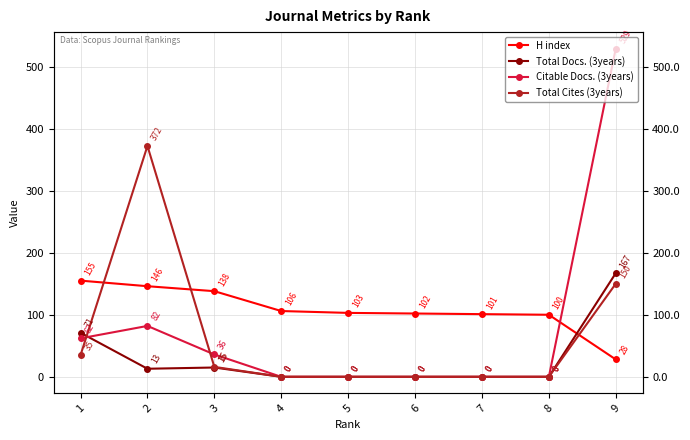

Is it true that Citable Docs. (3years) equals 0 at 8?

True